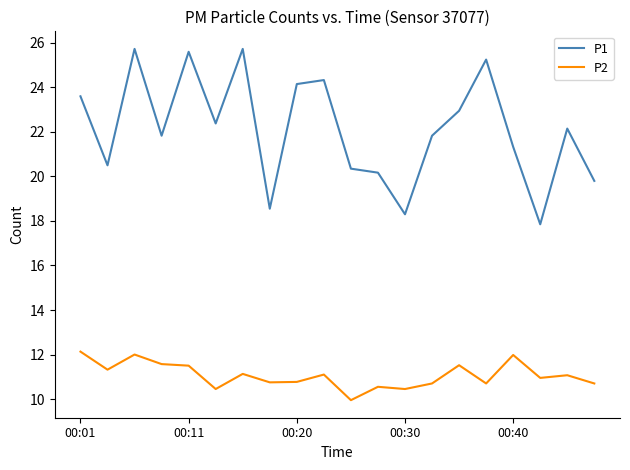

Which series has the widest spread of values?

P1